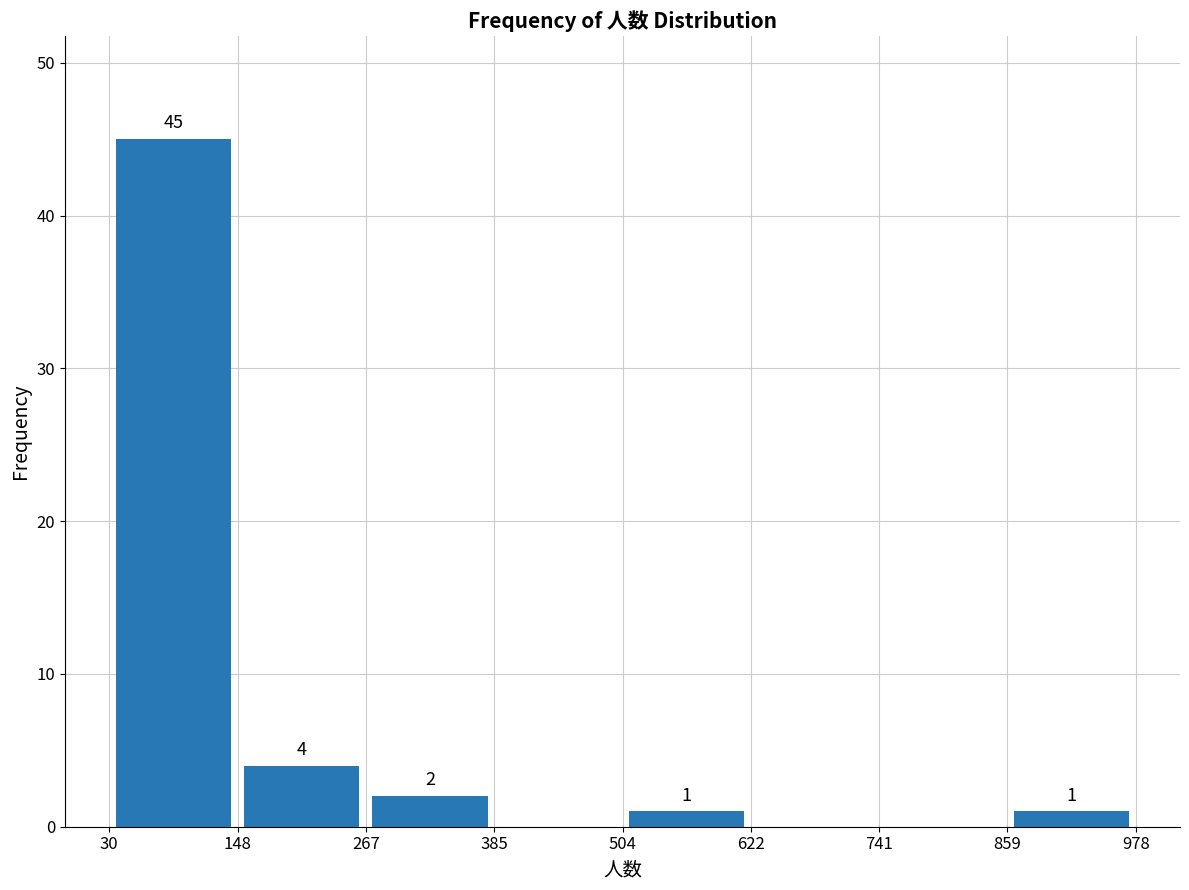

Over which range of the x-axis is the bar tallest?

30 to 148